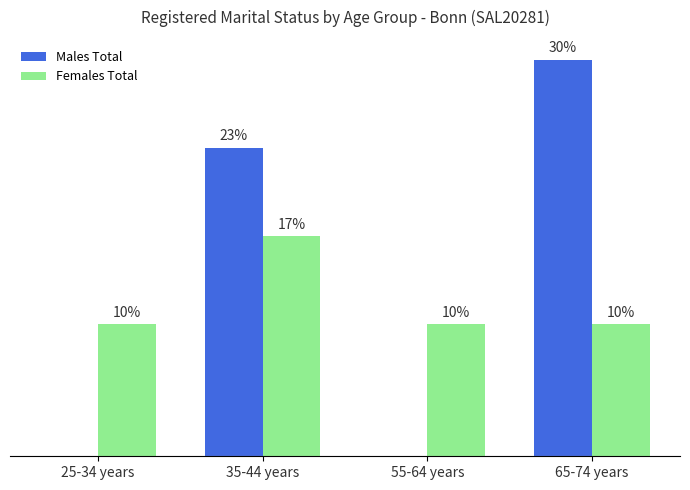

Which series has the largest total across all categories?

Males Total